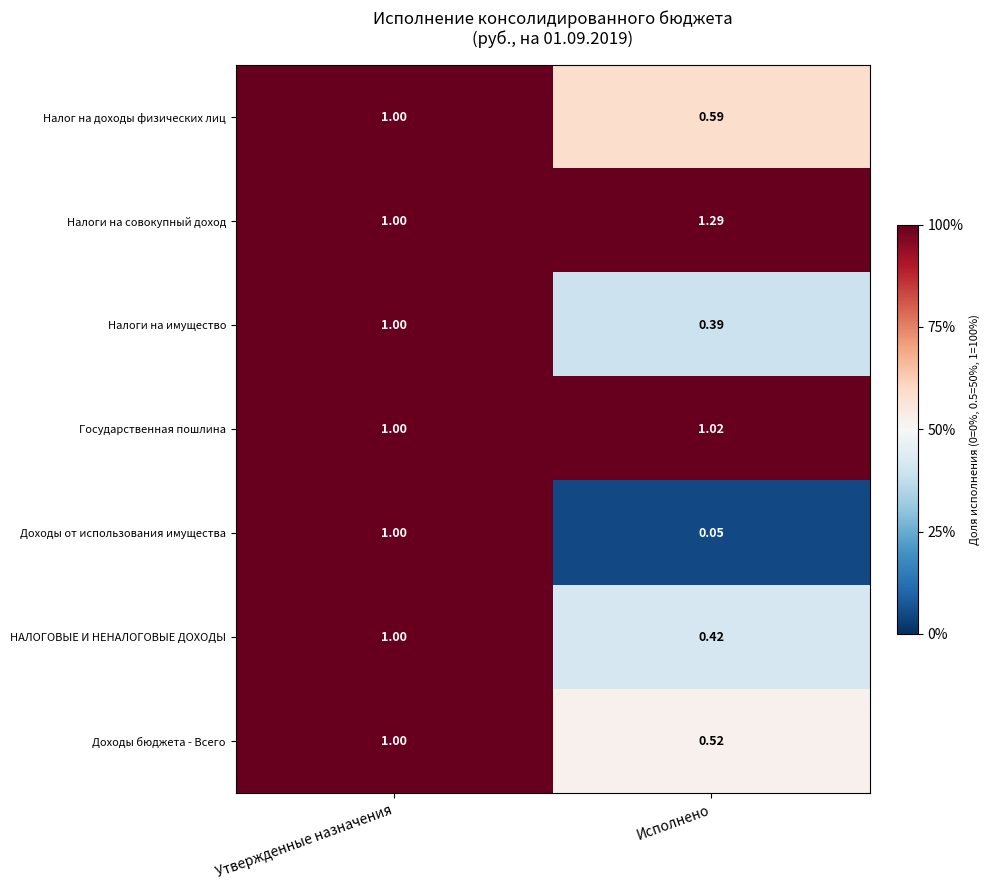

Which series has the largest total across all categories?

Налоги на совокупный доход